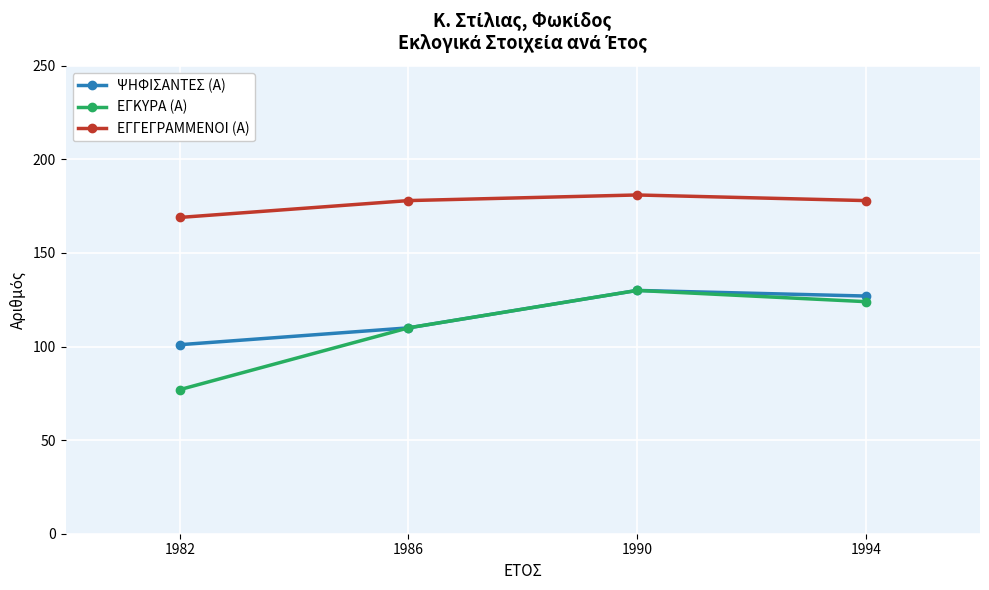

The ΕΓΓΕΓΡΑΜΜΕΝΟΙ (Α) series shows 178 at 1986. True or false?

True